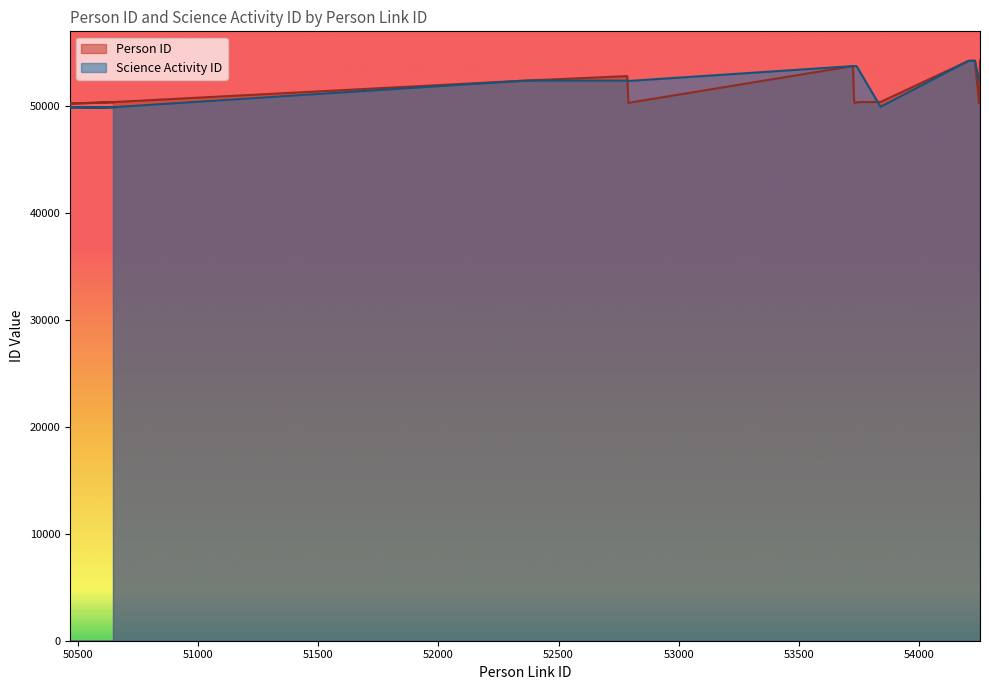

Which series has the largest total across all categories?

Science Activity ID